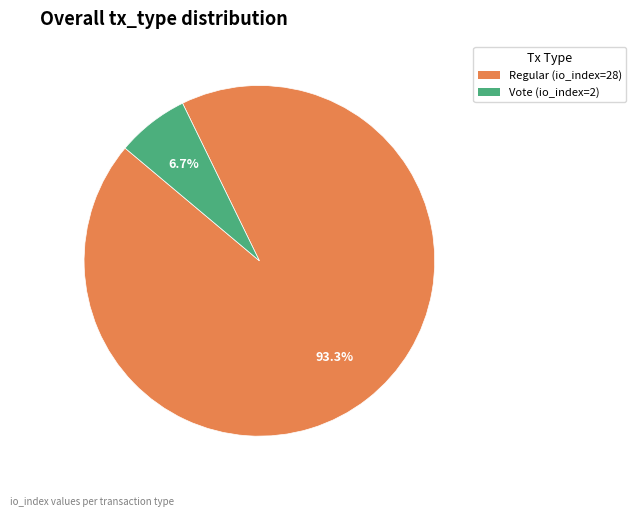

Between Regular (io_index=28) and Vote (io_index=2), which is larger?

Regular (io_index=28)